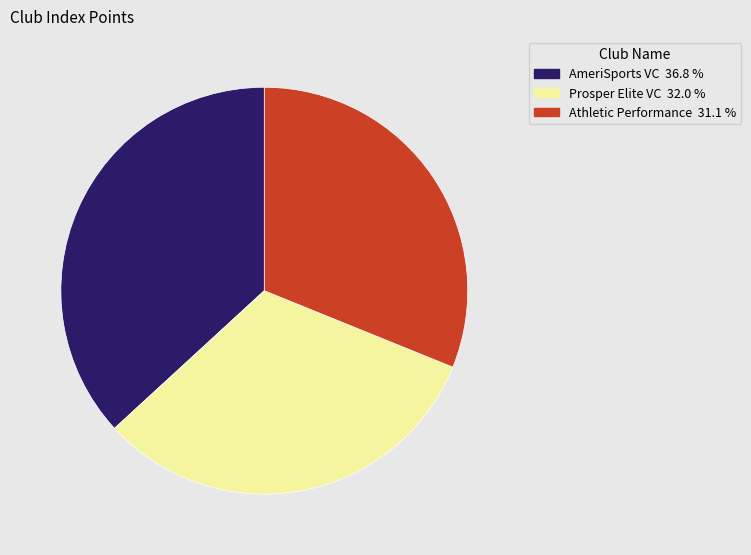

Is there a majority slice in this chart?

No